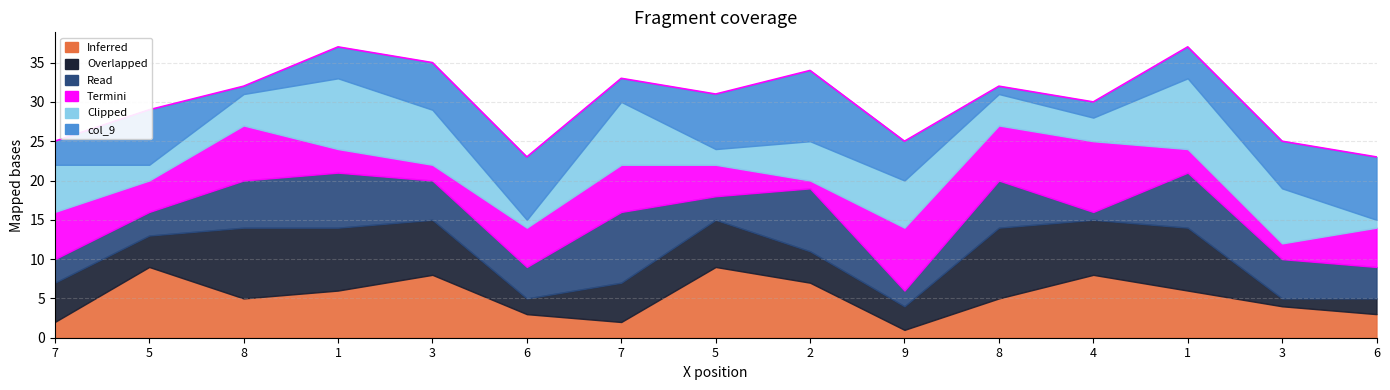

Does the chart have visible grid lines?

Yes